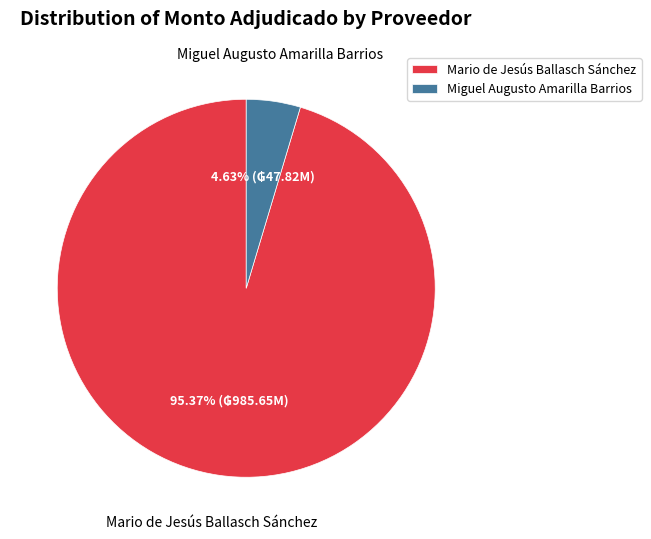

Rank the categories by value from lowest to highest.

Miguel Augusto Amarilla Barrios, Mario de Jesús Ballasch Sánchez